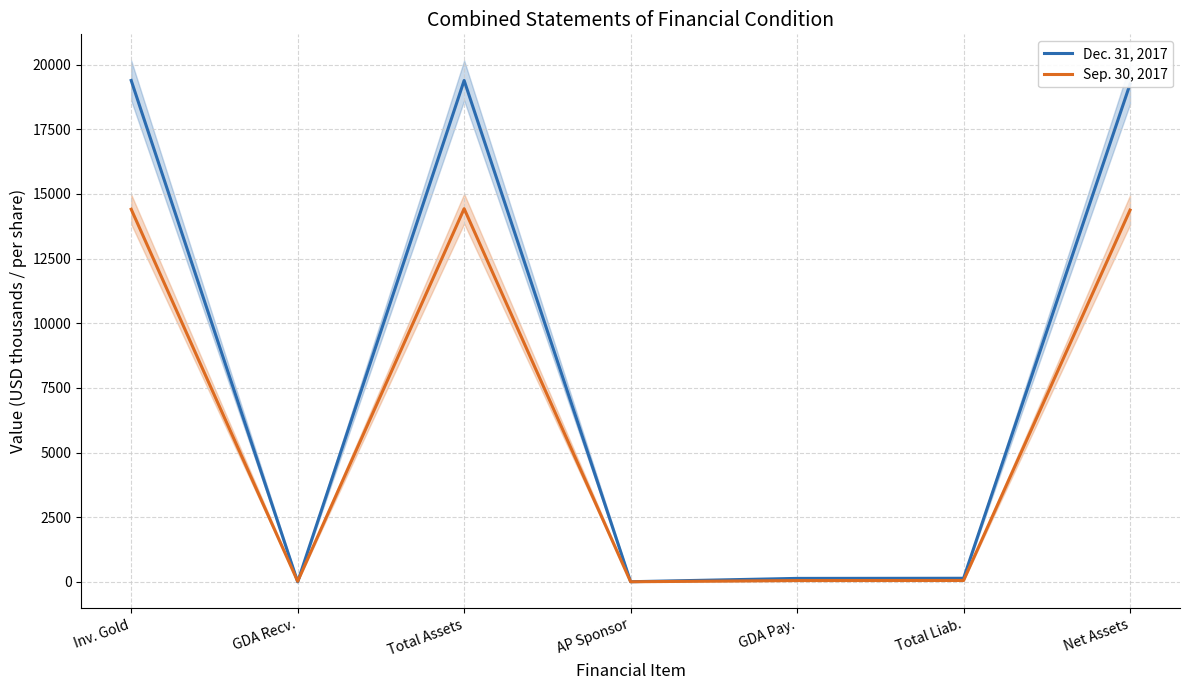

What position from the left is GDA Recv.?

2